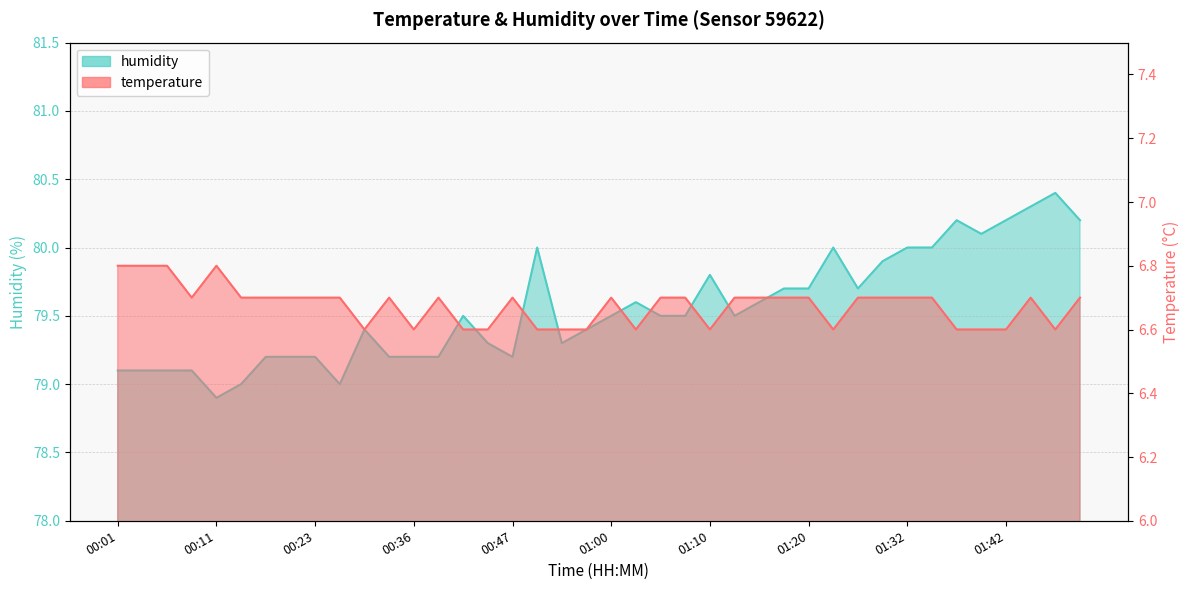

How many series are shown in this chart?

2